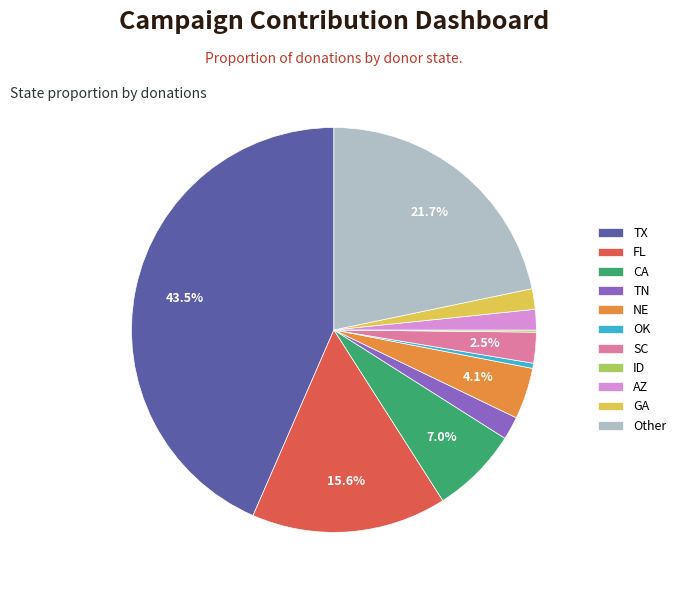

To the nearest percent, what is the average slice percentage?

9%